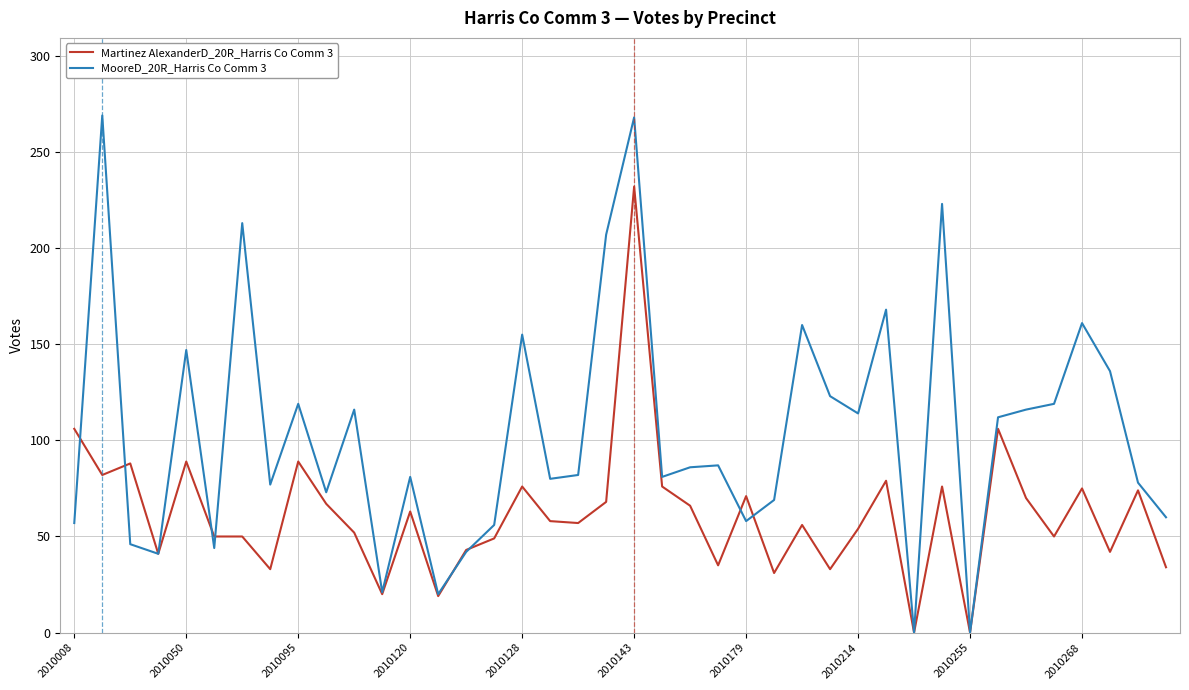

List the series in order of their peak value, lowest first.

Martinez AlexanderD_20R_Harris Co Comm 3, MooreD_20R_Harris Co Comm 3